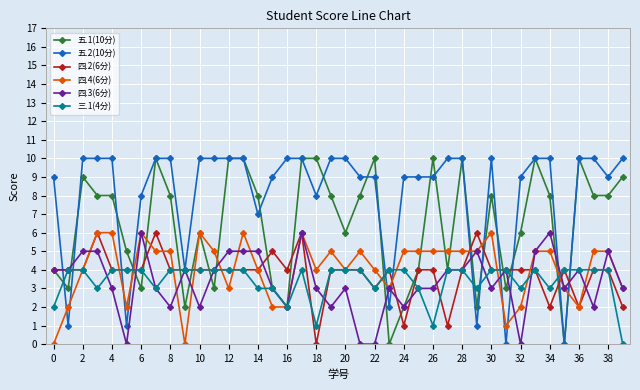

Reading left to right, transcribe all the data shown in this chart.

五.1(10分): 4	3	9	8	8	5	3	10	8	2	6	3	10	10	8	3	2	10	10	8	6	8	10	0	2	4	10	4	10	2	8	3	6	10	8	0	10	8	8	9
五.2(10分): 9	1	10	10	10	1	8	10	10	4	10	10	10	10	7	9	10	10	8	10	10	9	9	2	9	9	9	10	10	1	10	0	9	10	10	0	10	10	9	10
四.2(6分): 4	4	4	6	4	4	4	6	4	4	4	4	4	4	4	5	4	6	0	4	4	4	3	4	1	4	4	1	4	6	4	4	4	4	2	4	2	4	4	2
四.4(6分): 0	2	4	6	6	2	6	5	5	0	6	5	3	6	4	2	2	6	4	5	4	5	4	3	5	5	5	5	5	5	6	1	2	5	5	3	2	5	5	3
四.3(6分): 4	4	5	5	3	0	6	3	2	4	2	4	5	5	5	3	2	6	3	2	3	0	0	3	2	3	3	4	4	5	3	4	0	5	6	3	4	2	5	3
三.1(4分): 2	4	4	3	4	4	4	3	4	4	4	4	4	4	3	3	2	4	1	4	4	4	3	4	4	3	1	4	4	3	4	4	3	4	3	4	4	4	4	0